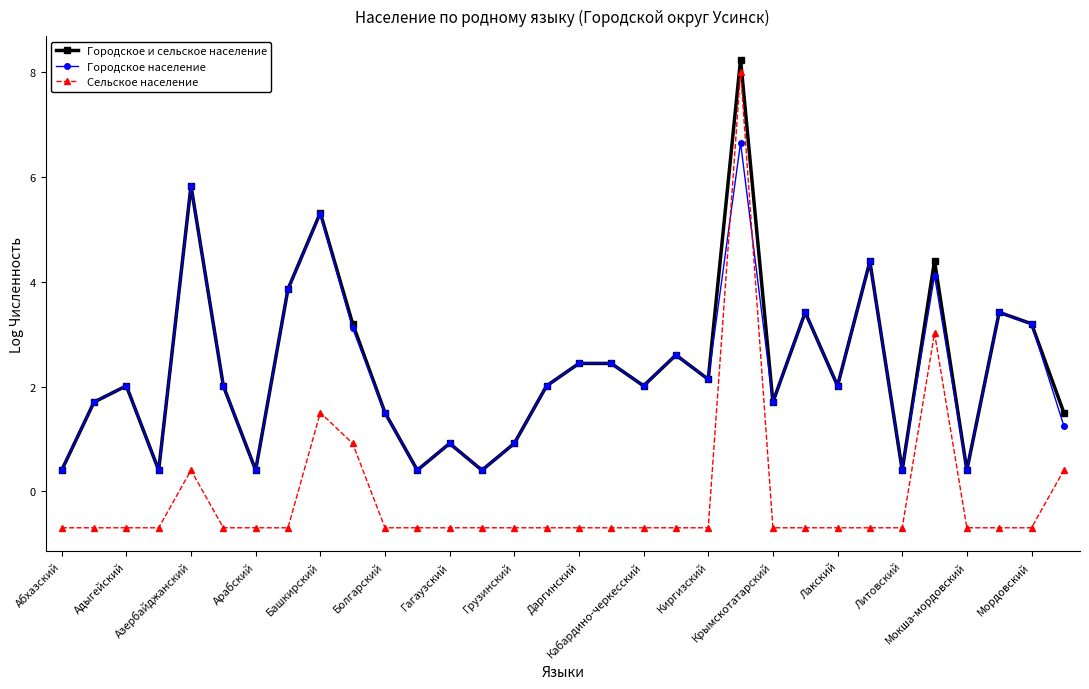

Which series has the largest range (max minus min)?

Сельское население